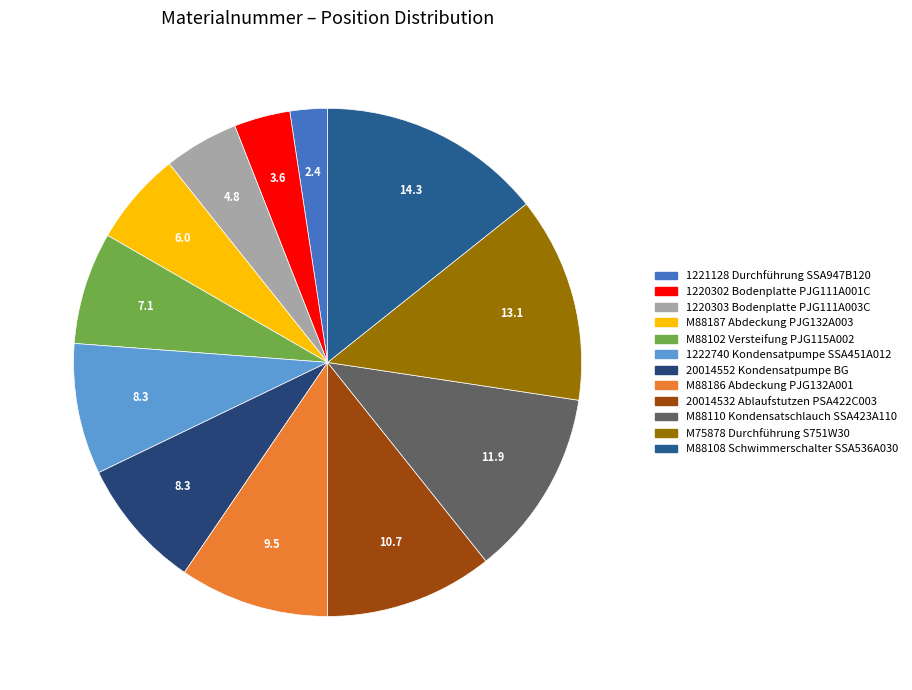

Which slice is the largest?

M88108 Schwimmerschalter SSA536A030